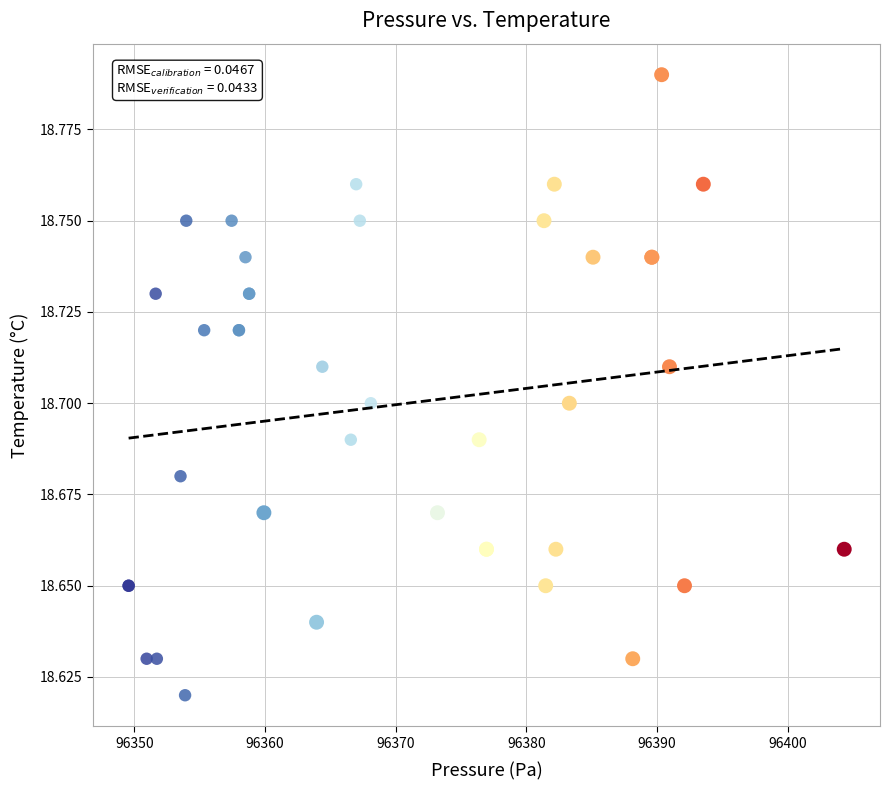

Which series reaches the minimum Y coordinate?

Verification